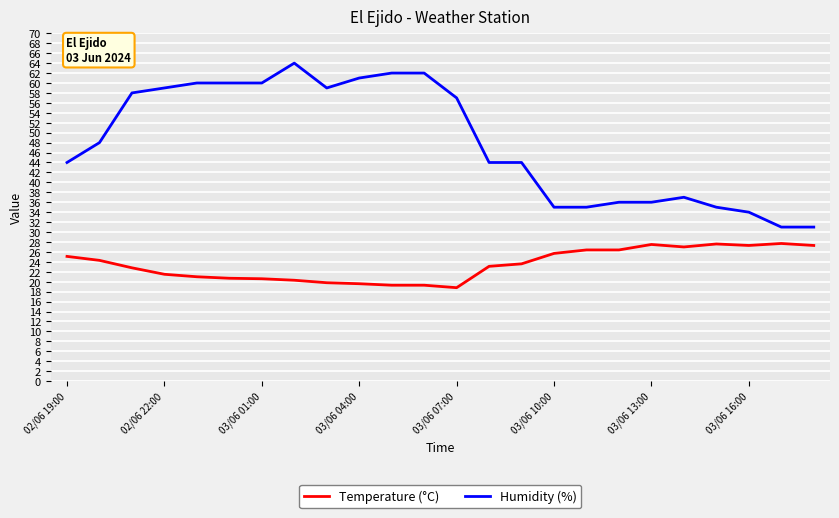

What is the minimum value for Humidity (%)?

31.0